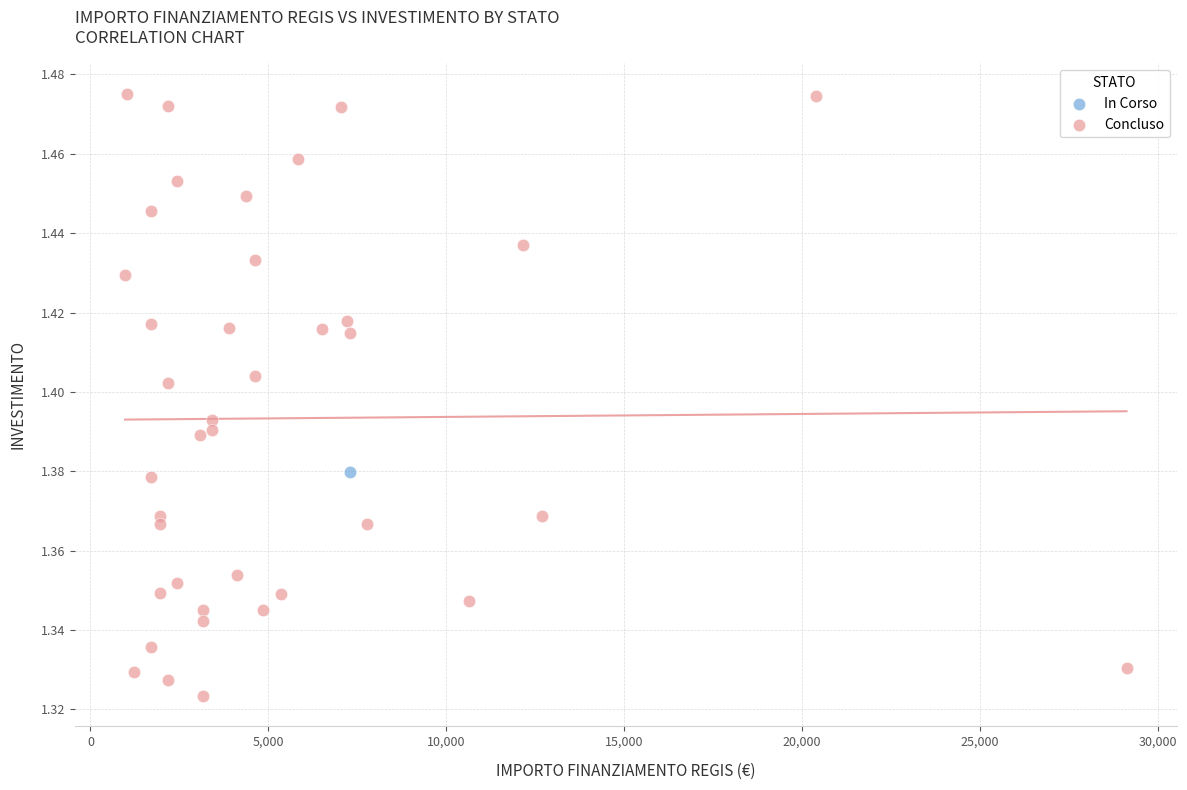

What are all the series names shown in the legend?

In Corso, Concluso